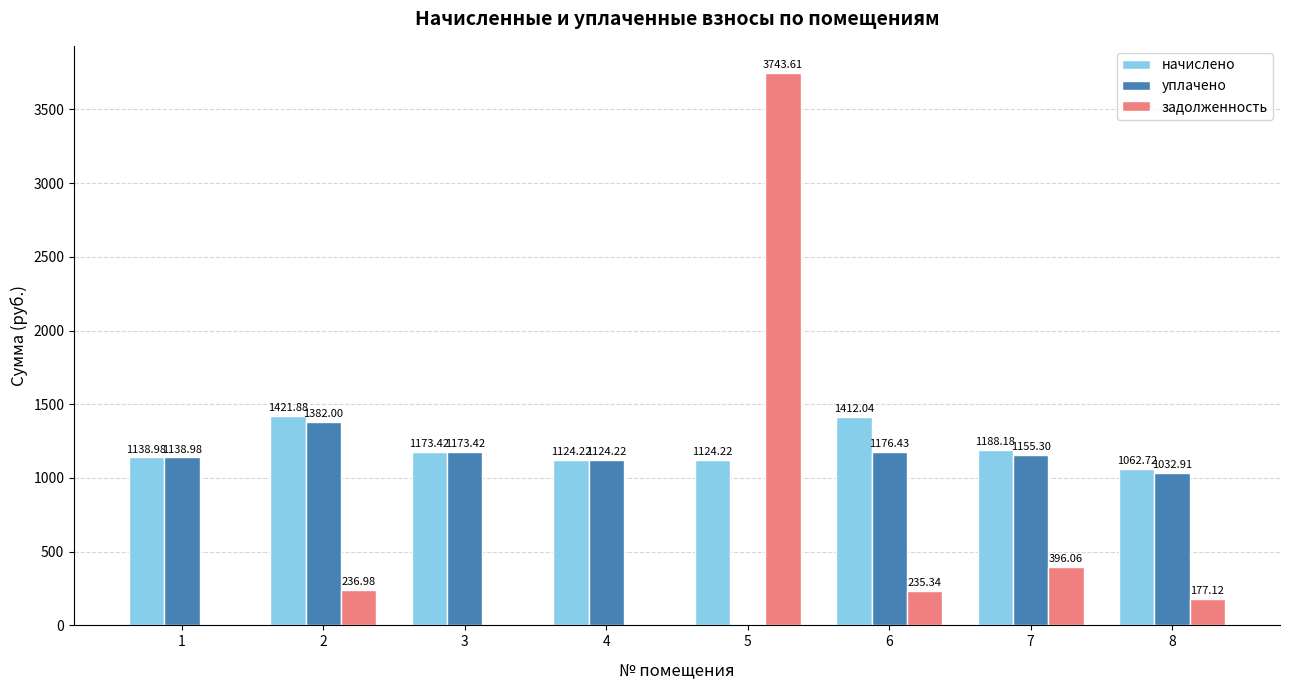

Which series has the largest total across all categories?

начислено